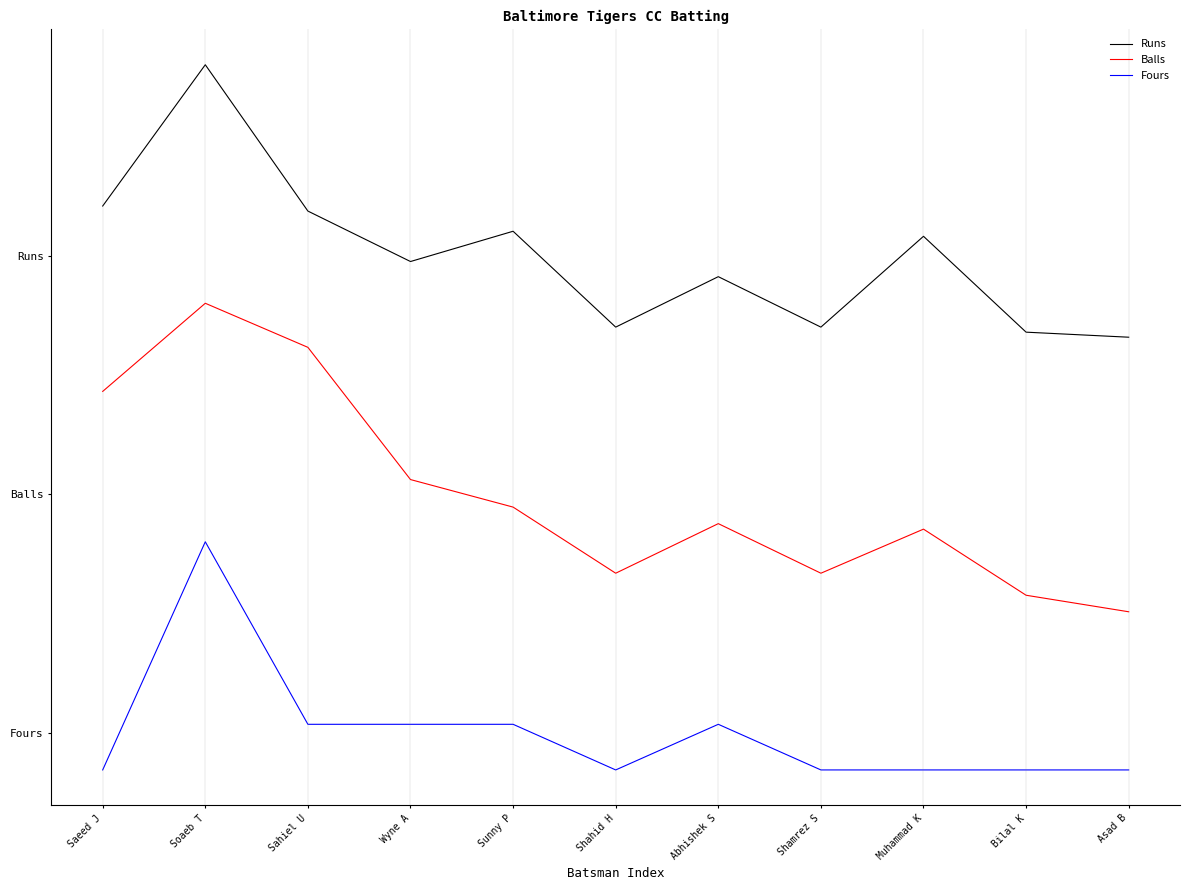

At which label does Fours reach its peak?

Soaeb T